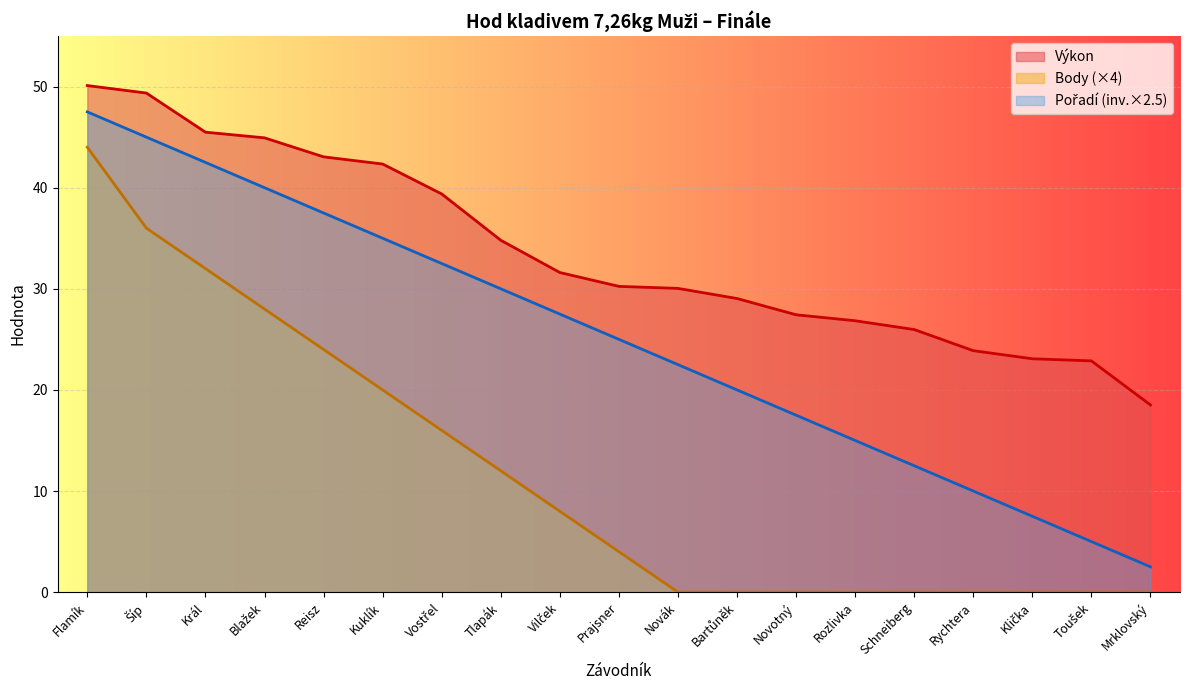

True or false: Výkon and Body intersect in this chart.

False